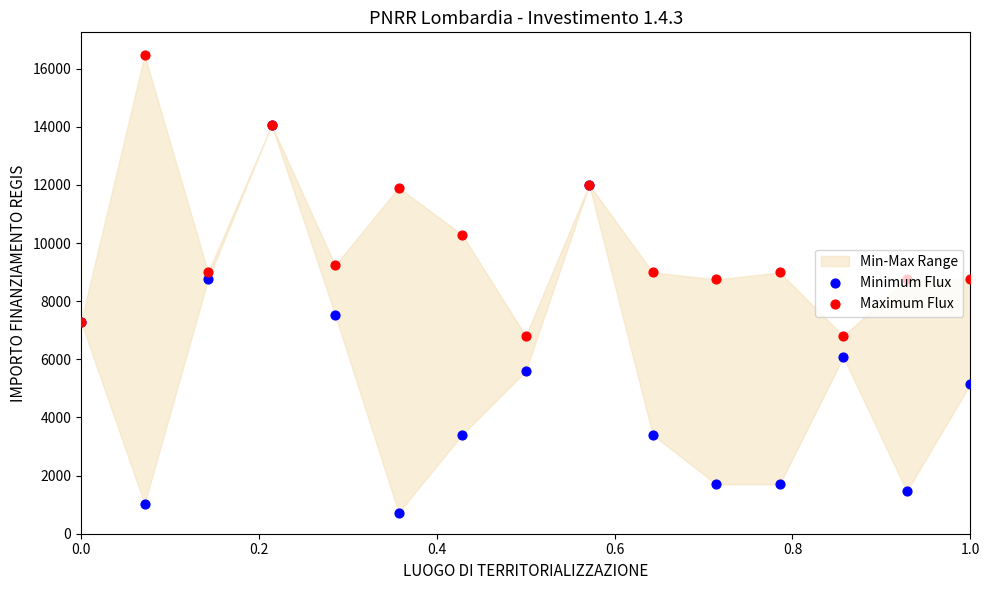

Which series reaches the maximum Y coordinate?

Maximum Flux